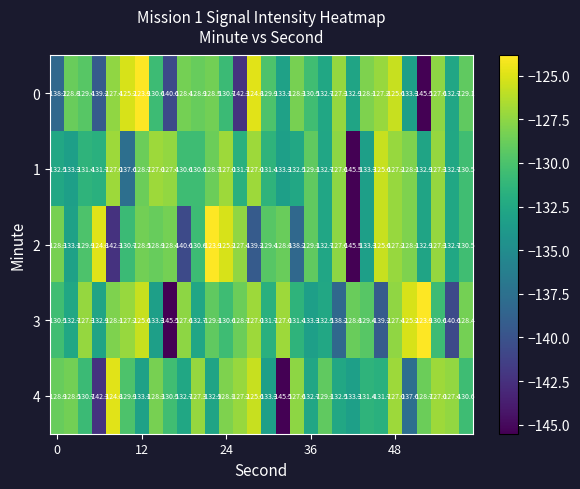

What is the maximum value for 2?

-123.9